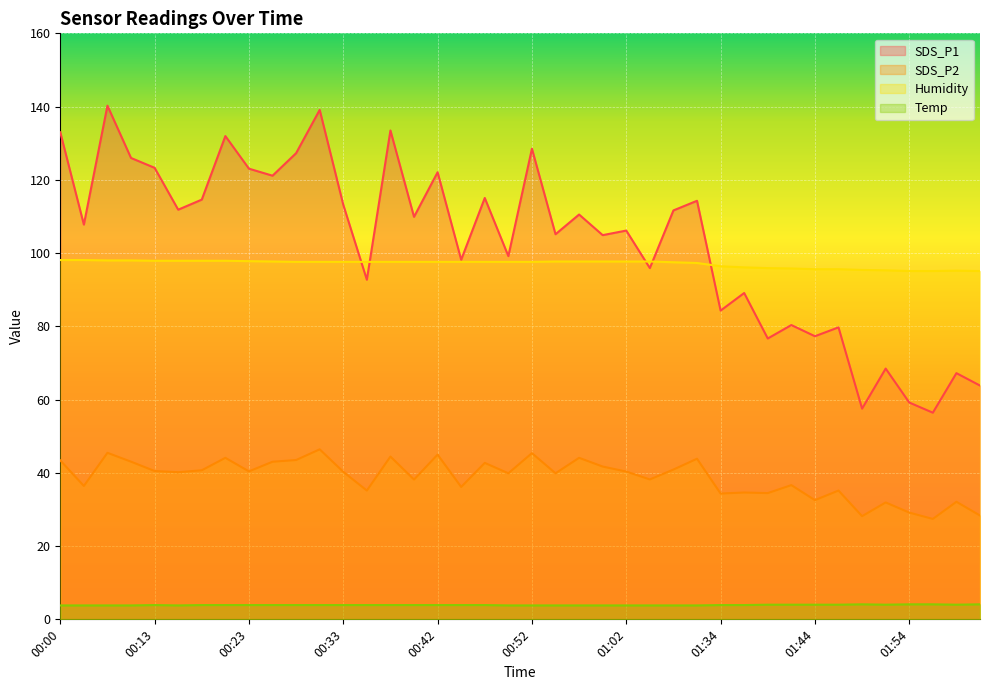

How many Temp values are between 3 and 4?

36